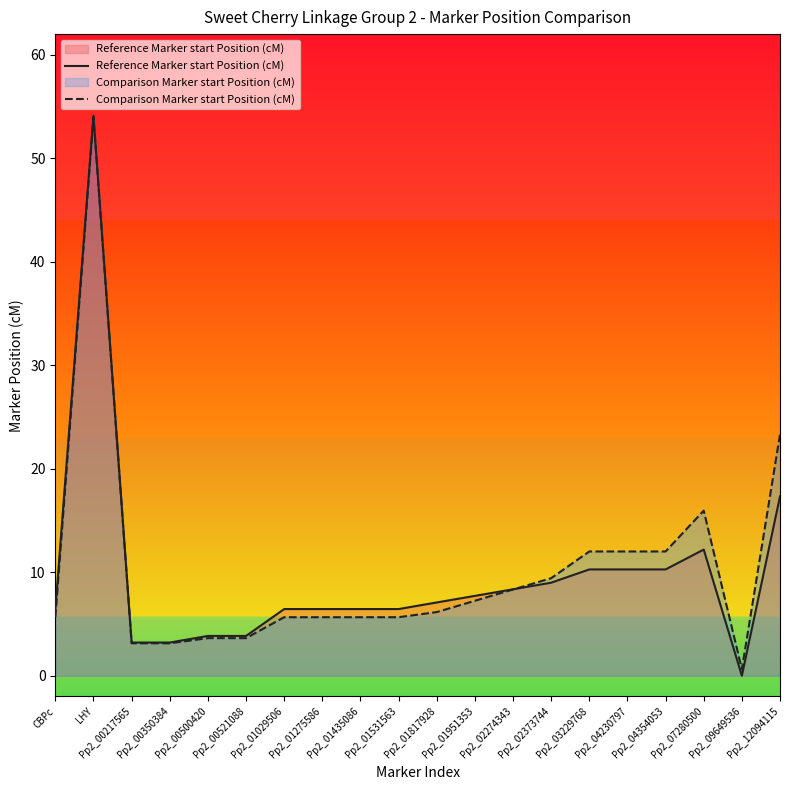

True or false: Reference Marker start Position (cM) has a value of 1.9 at Pp2_00217565.

False